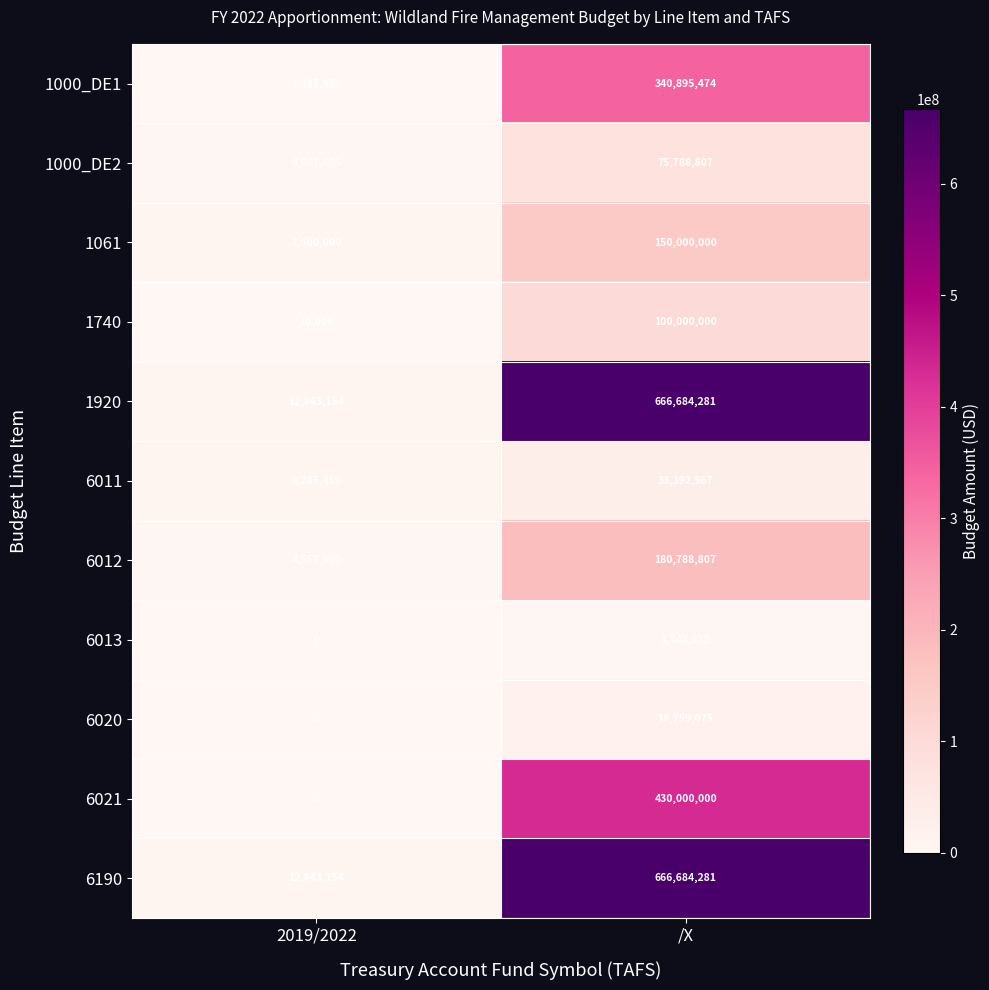

What is the lowest value of the 1740 series?

10000